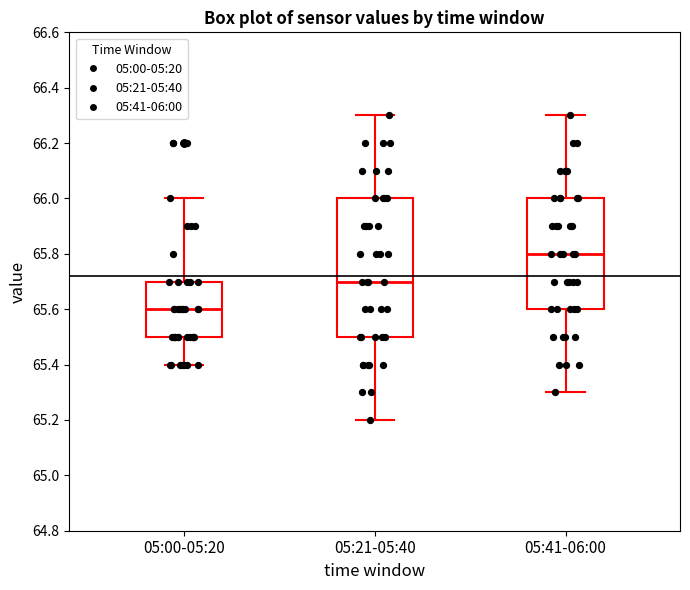

Which box is the tallest, from its lower edge to its upper edge?

05:21-05:40